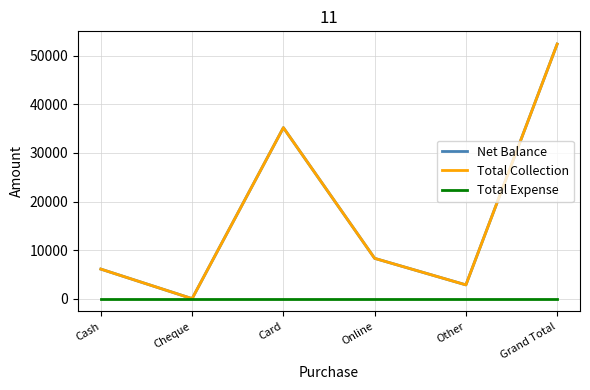

Does the chart display data point markers on the line(s)?

No